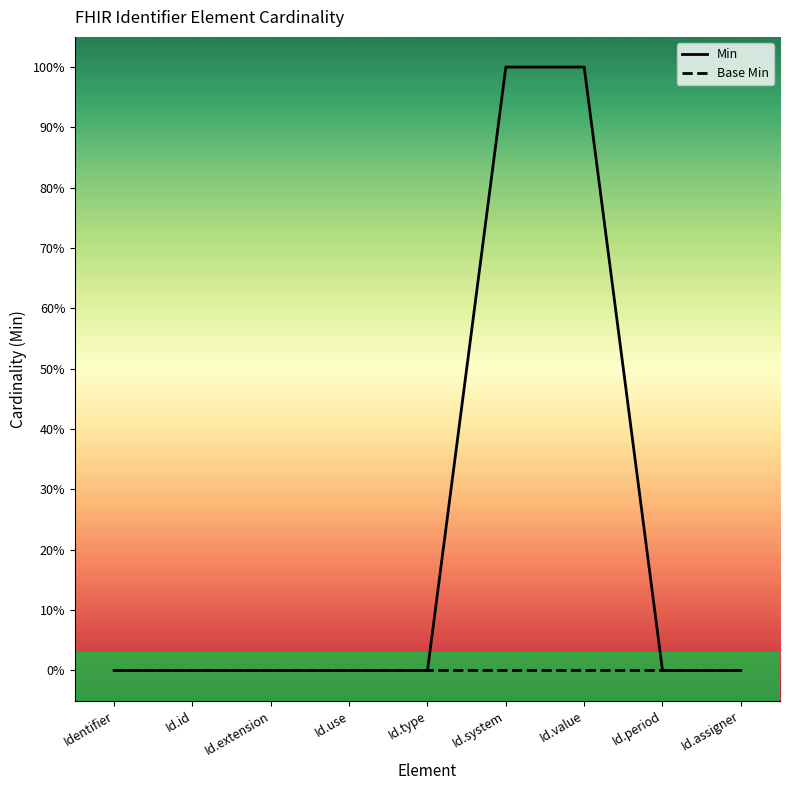

Reading left to right, extract all data points from this chart.

Min: 0	0	0	0	0	1	1	0	0
Base Min: 0	0	0	0	0	0	0	0	0